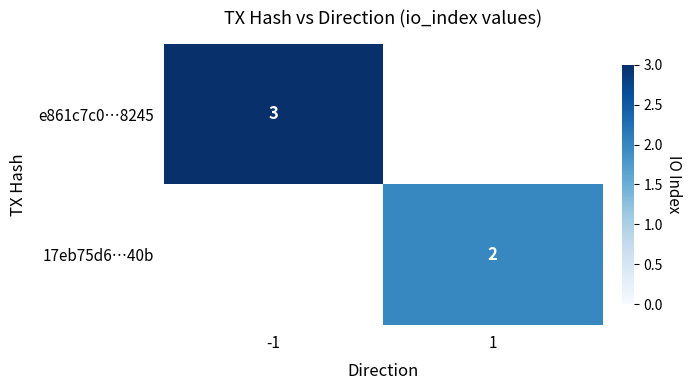

The 17eb75d6…40b series shows 1 at 1. True or false?

False